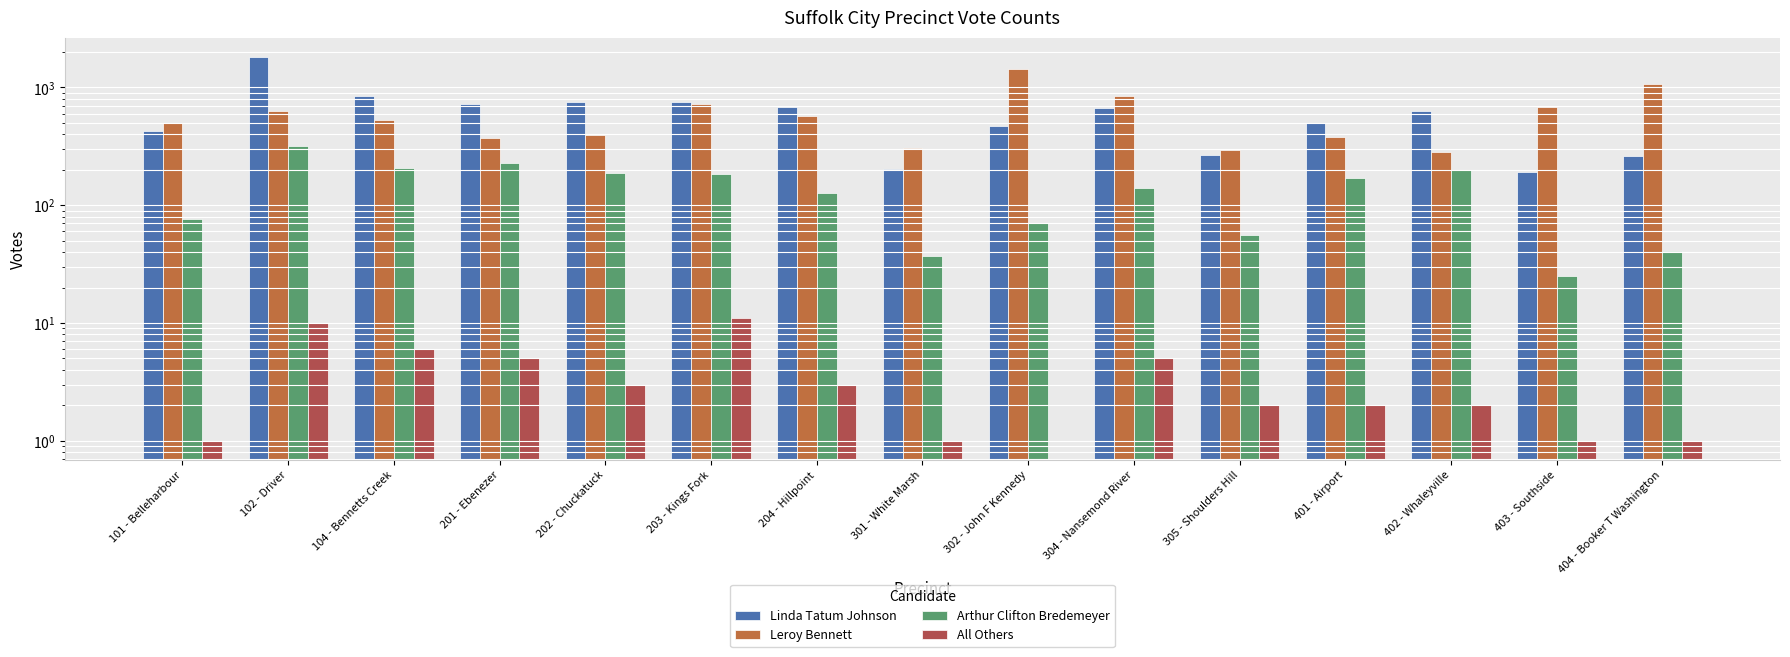

Which has a higher value, 104 - Bennetts Creek or 304 - Nansemond River?

104 - Bennetts Creek